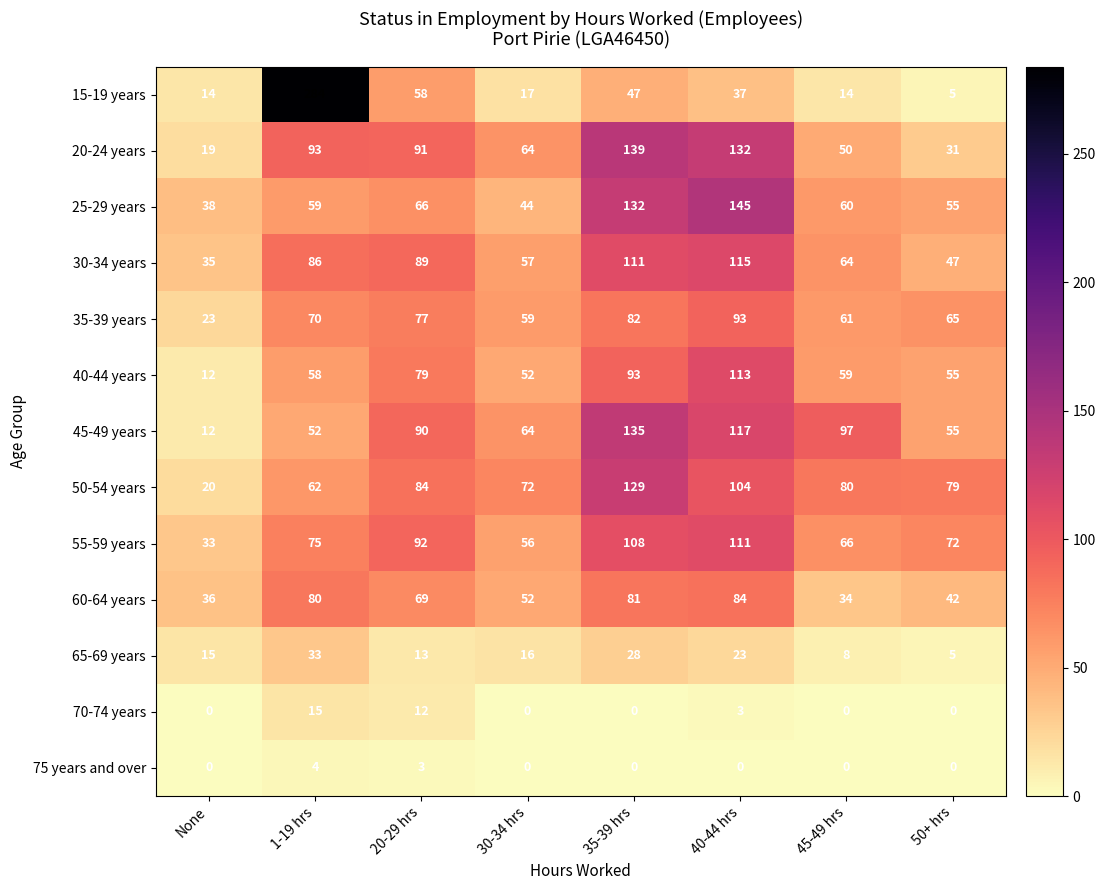

Which series has the largest total across all categories?

50-54 years